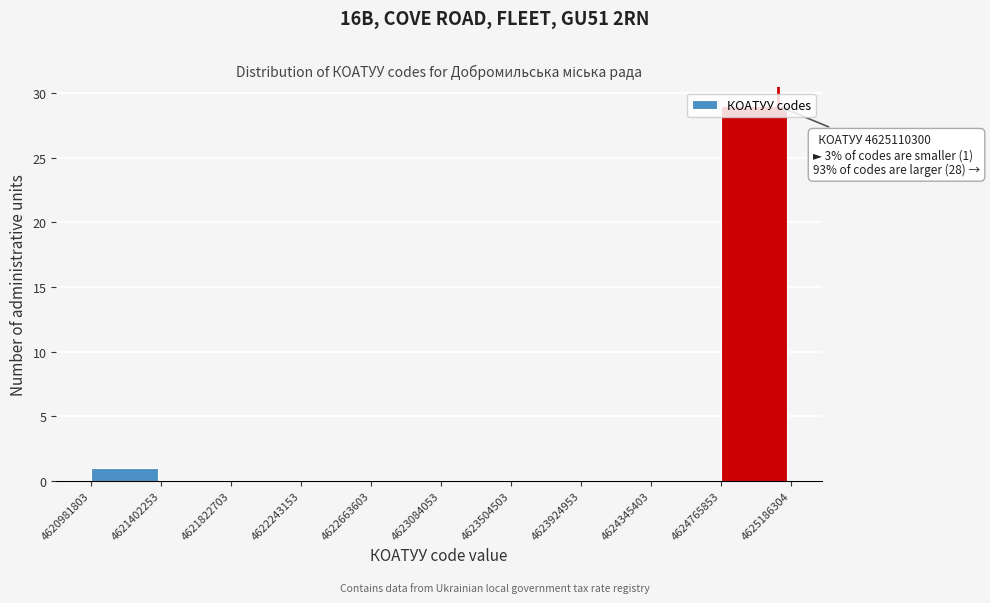

Over which range of the x-axis is the bar tallest?

4624765853 to 4625186304